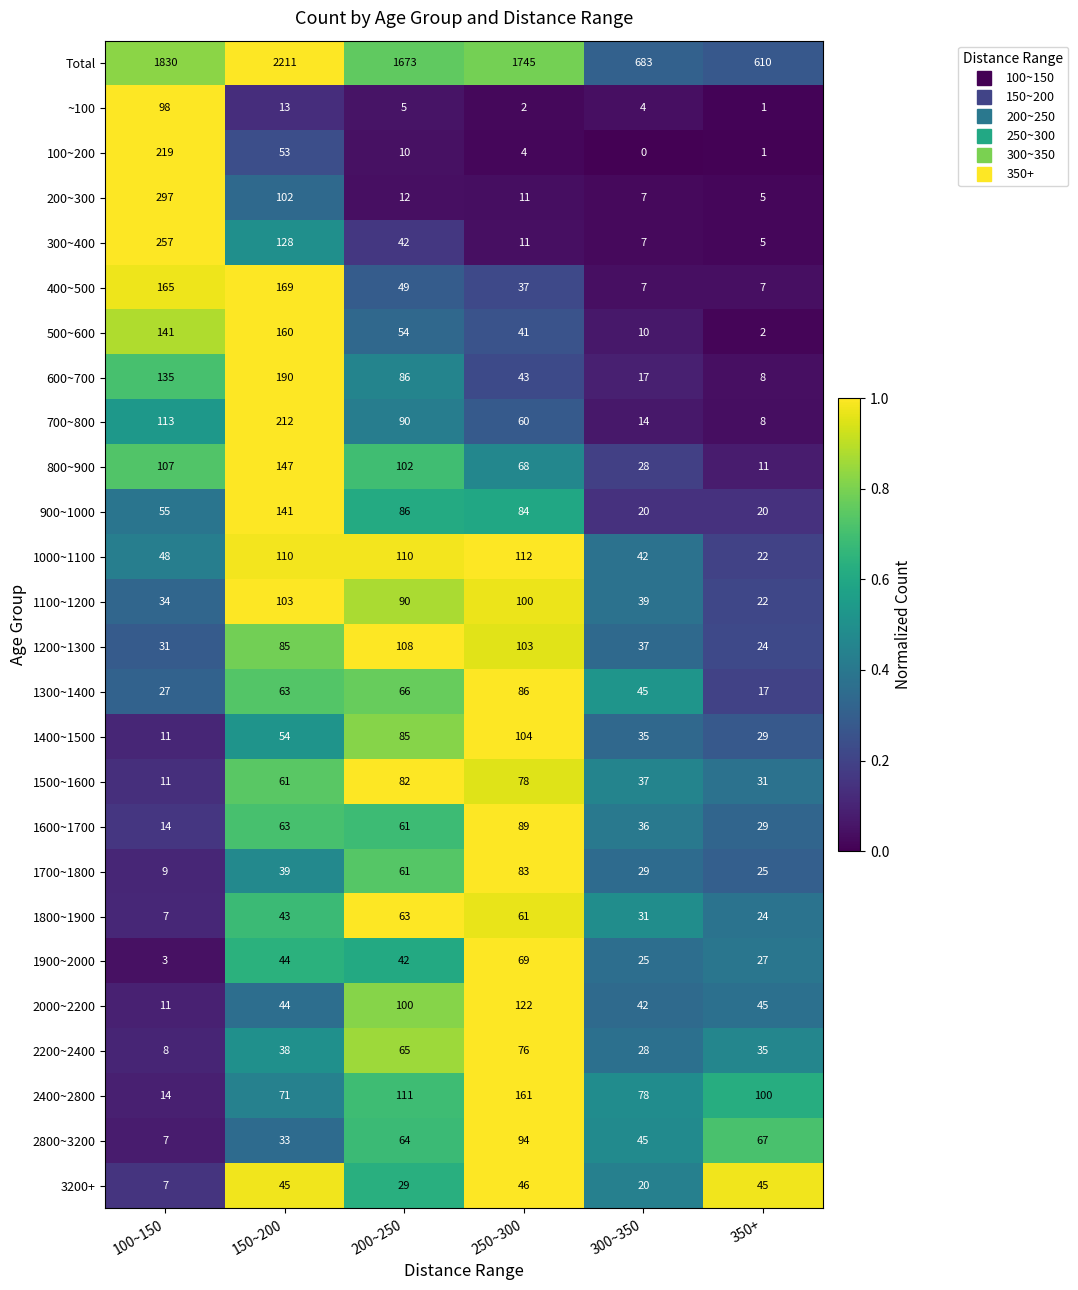

The 2000~2200 series shows 17 at 300~350. True or false?

False